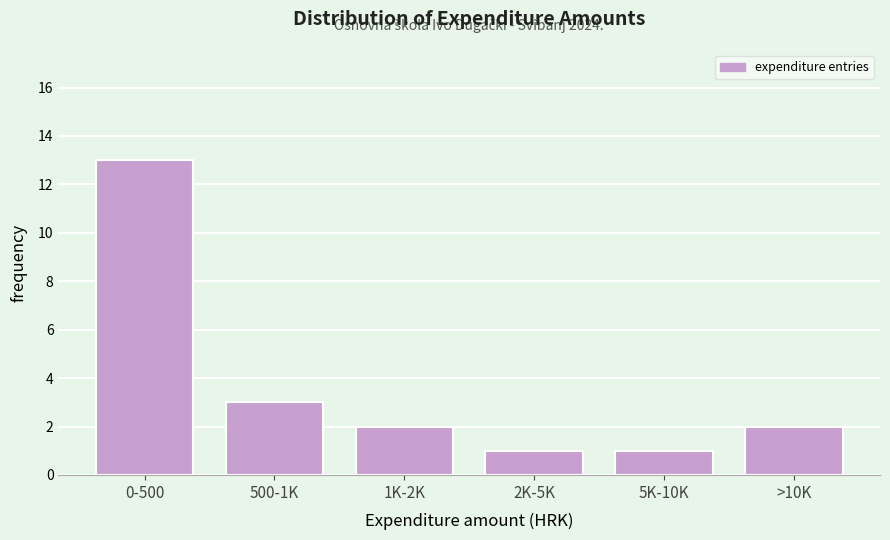

Reading left to right, transcribe all the data shown in this chart.

0-500=13	500-1K=3	1K-2K=2	2K-5K=1	5K-10K=1	>10K=2